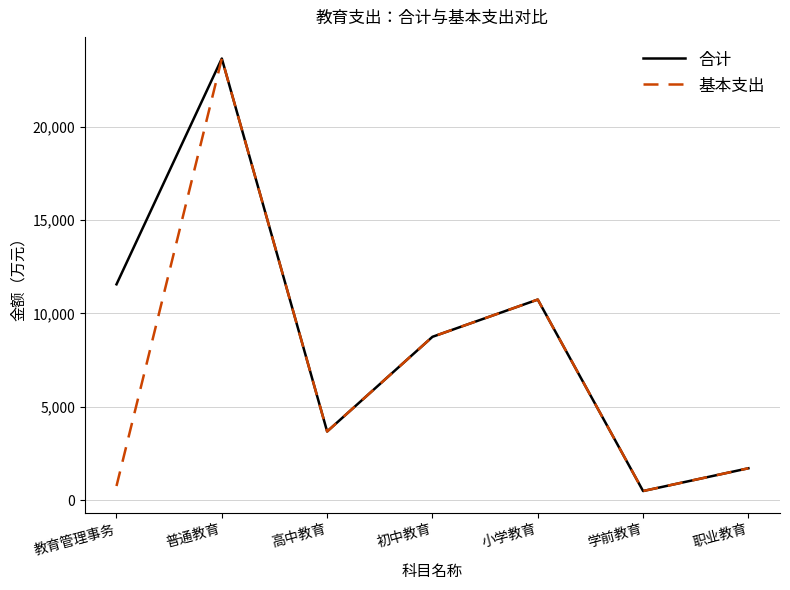

How many interior local valleys does the 基本支出 series have?

2